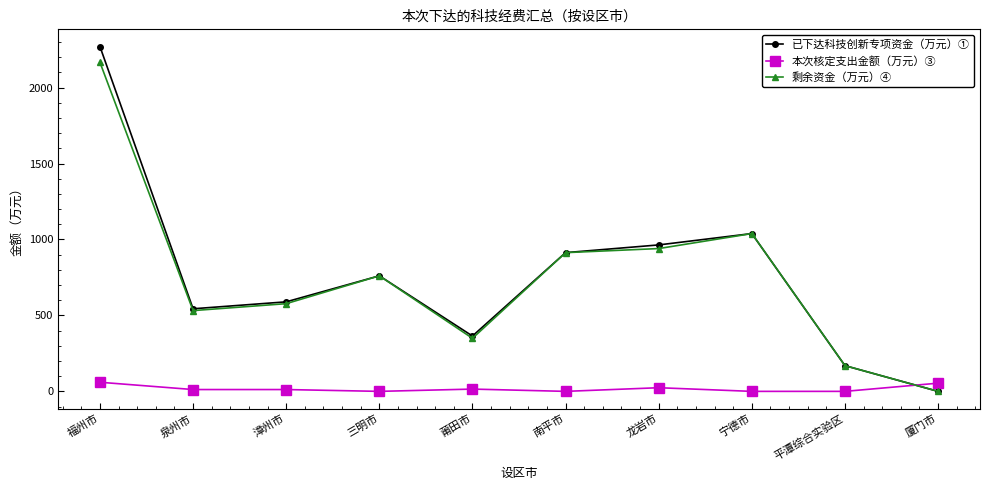

What is the value of the 剩余资金（万元）④ point at the 8th from the left?

1039.0